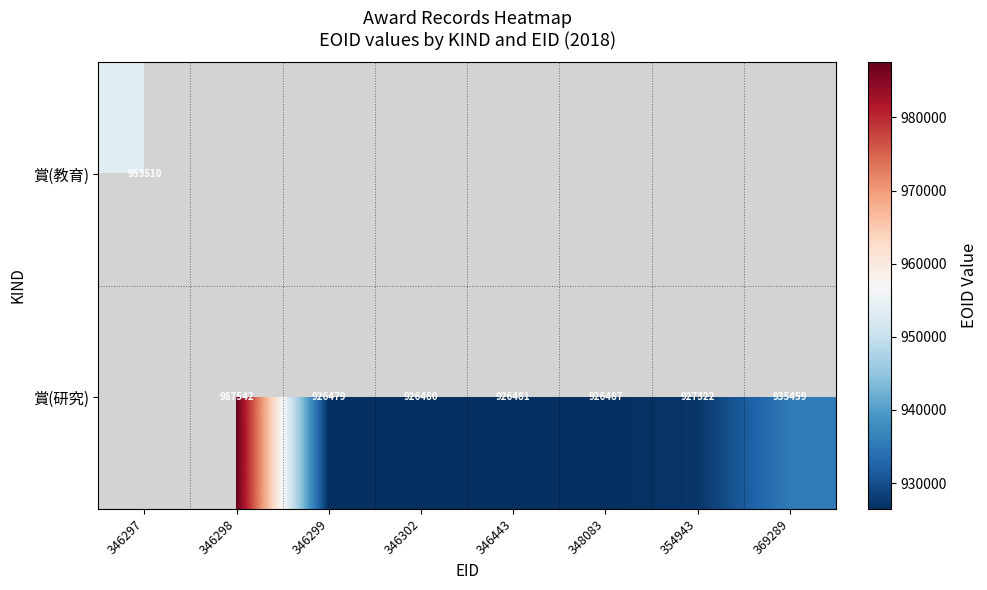

What is the difference between the 賞(研究) values at 369289 and 346299?

8980